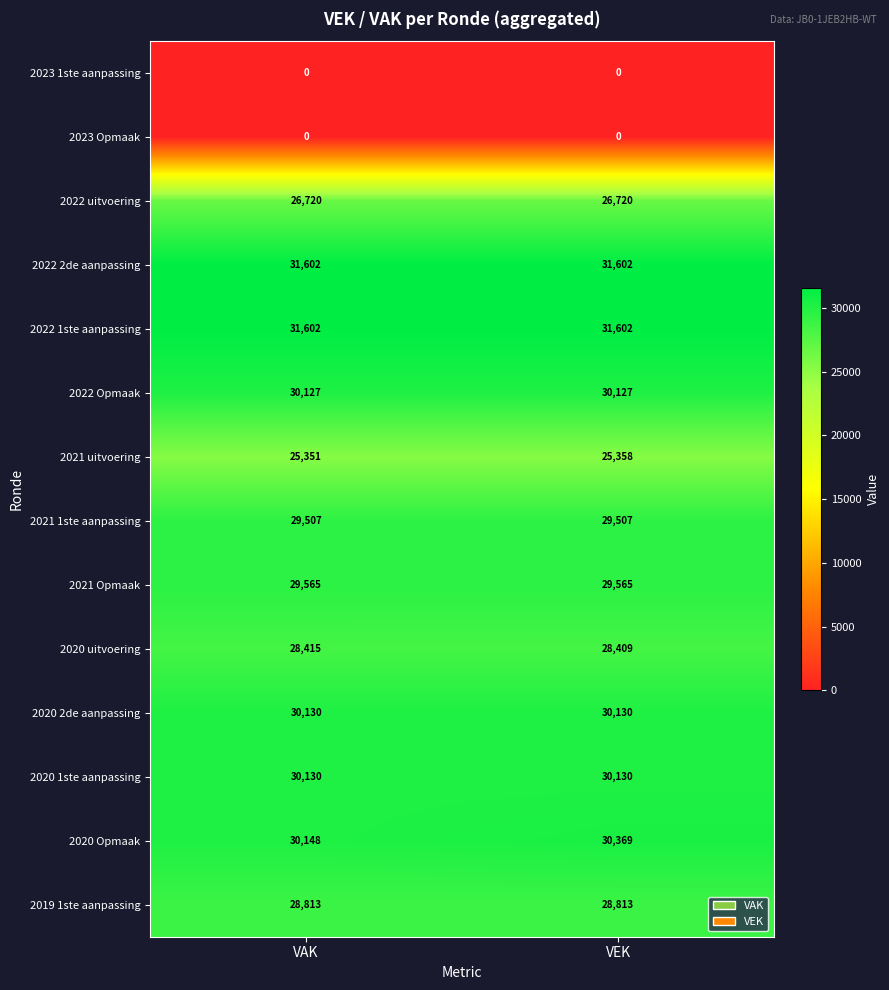

Reading left to right, list all the values displayed in this chart.

2023 1ste aanpassing: VAK=0	VEK=0
2023 Opmaak: VAK=0	VEK=0
2022 uitvoering: VAK=26720	VEK=26720
2022 2de aanpassing: VAK=31602	VEK=31602
2022 1ste aanpassing: VAK=31602	VEK=31602
2022 Opmaak: VAK=30127	VEK=30127
2021 uitvoering: VAK=25351	VEK=25358
2021 1ste aanpassing: VAK=29507	VEK=29507
2021 Opmaak: VAK=29565	VEK=29565
2020 uitvoering: VAK=28415	VEK=28409
2020 2de aanpassing: VAK=30130	VEK=30130
2020 1ste aanpassing: VAK=30130	VEK=30130
2020 Opmaak: VAK=30148	VEK=30369
2019 1ste aanpassing: VAK=28813	VEK=28813